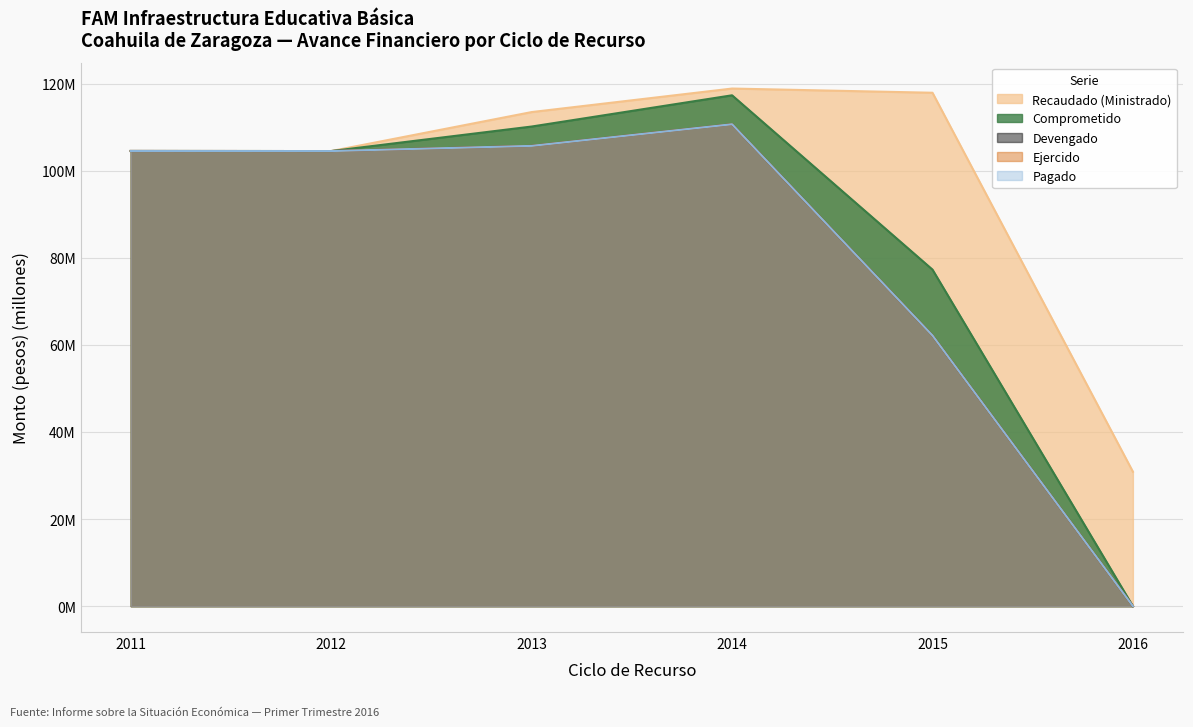

What is the average value of the Pagado series?

81.2